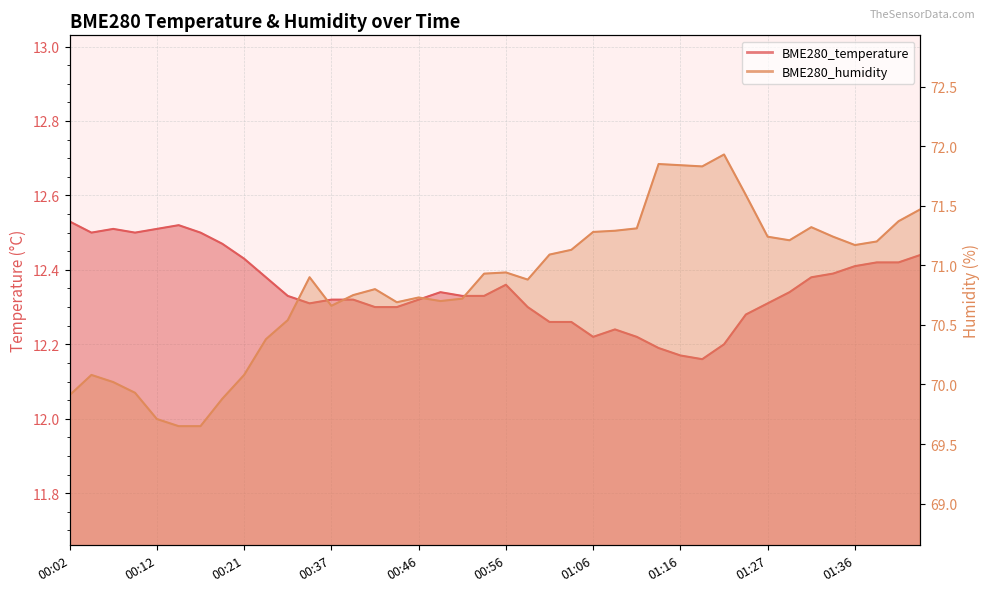

Reading left to right, extract all data points from this chart.

BME280_temperature: 12.5	12.5	12.5	12.5	12.5	12.5	12.5	12.5	12.4	12.4	12.3	12.3	12.3	12.3	12.3	12.3	12.3	12.3	12.3	12.3	12.4	12.3	12.3	12.3	12.2	12.2	12.2	12.2	12.2	12.2	12.2	12.3	12.3	12.3	12.4	12.4	12.4	12.4	12.4	12.4
BME280_humidity: 69.9	70.1	70.0	69.9	69.7	69.7	69.7	69.9	70.1	70.4	70.5	70.9	70.7	70.8	70.8	70.7	70.7	70.7	70.7	70.9	70.9	70.9	71.1	71.1	71.3	71.3	71.3	71.8	71.8	71.8	71.9	71.6	71.2	71.2	71.3	71.2	71.2	71.2	71.4	71.5